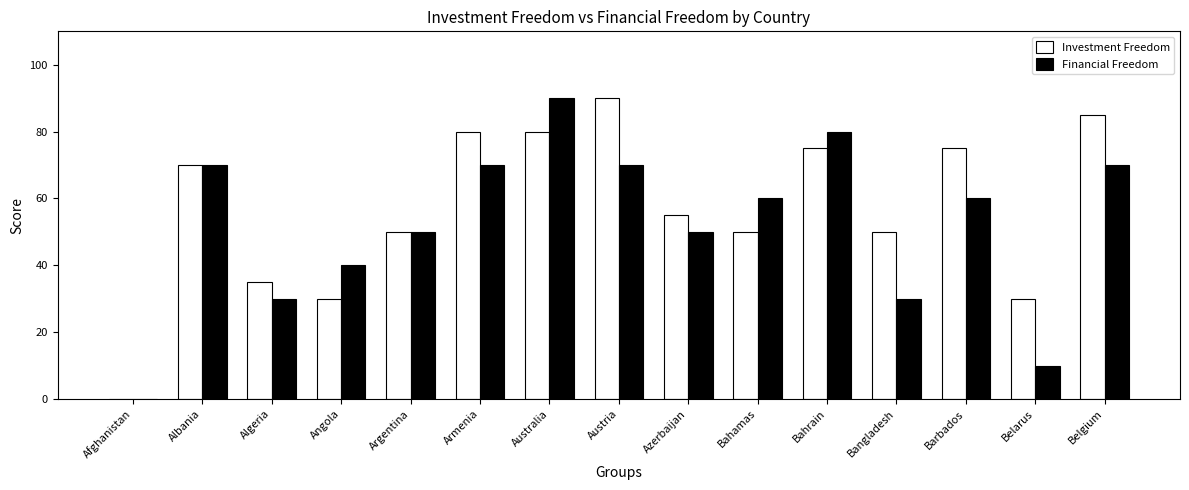

What are all the series names shown in the legend?

Investment Freedom, Financial Freedom